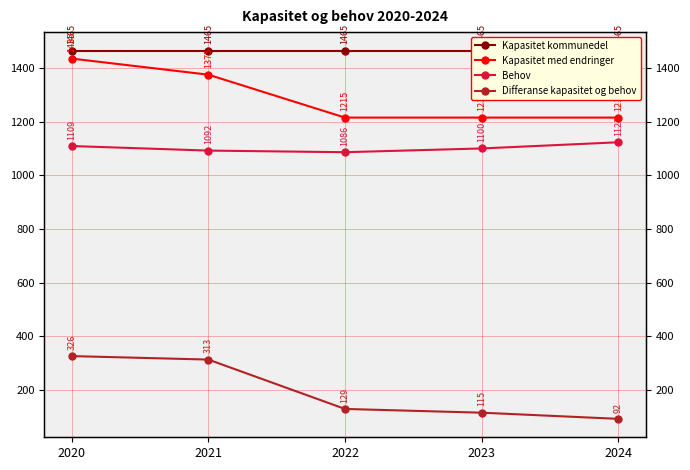

What is the value of the Kapasitet med endringer point at the 2nd from the left?

1375